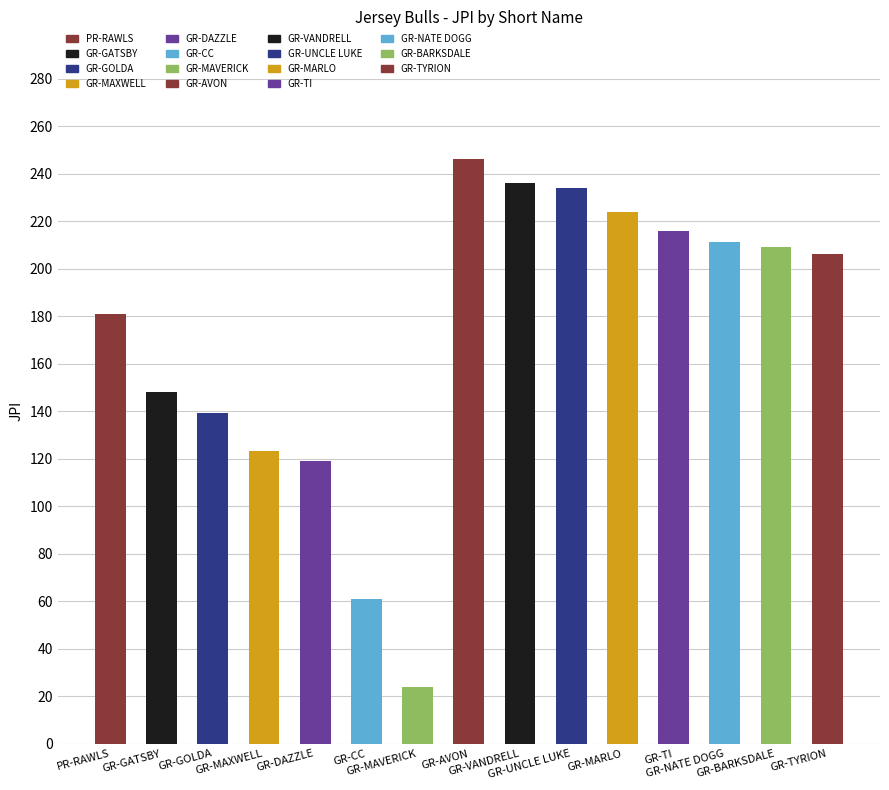

Is the value of JPI at GR-TYRION greater than the value of EFI at GR-CC?

Yes